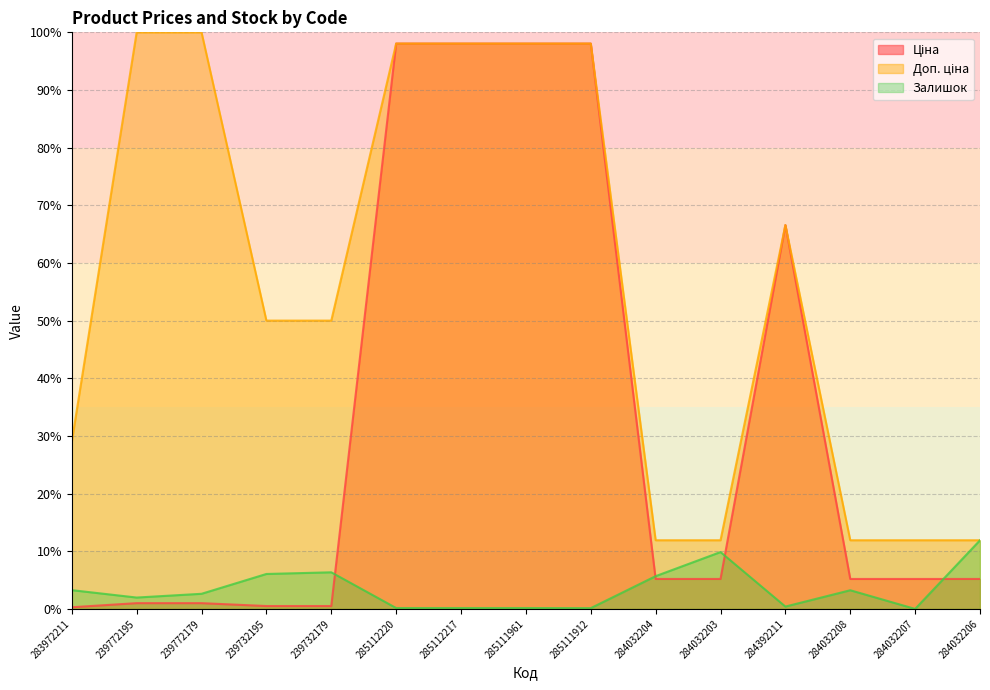

What is the lowest value of the Ціна series?

0.3